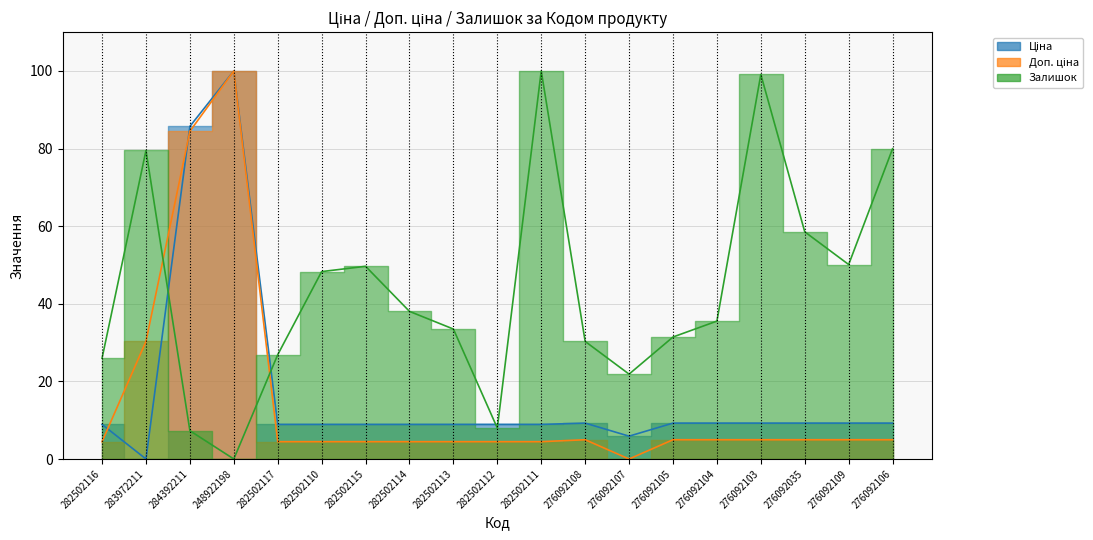

At which category does Доп. ціна reach its first local peak?

248922198